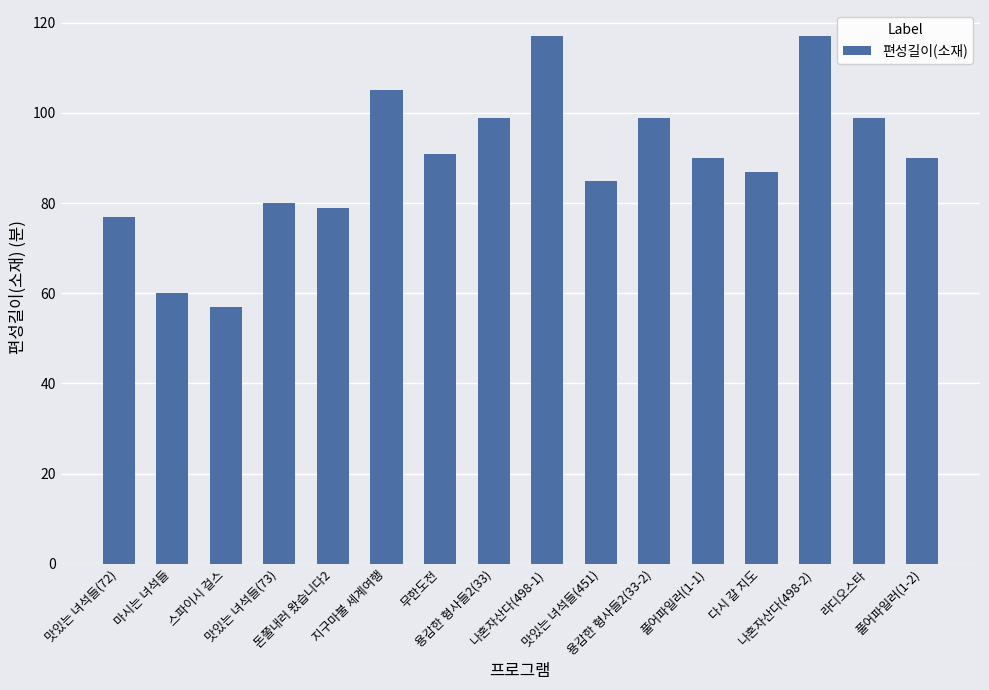

What is the ratio of the value at 용감한 형사들2(33-2) to the value at 라디오스타?

1.0